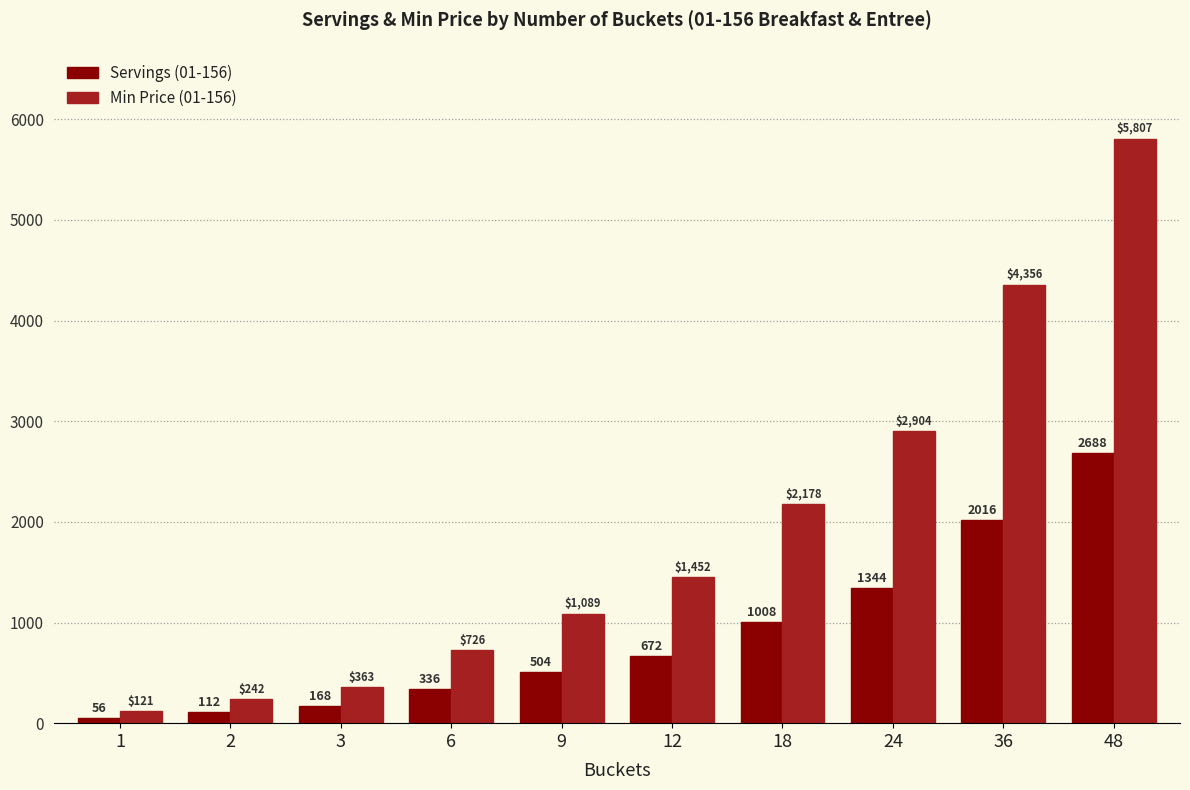

What is the maximum value for Min Price (01-156)?

5807.5